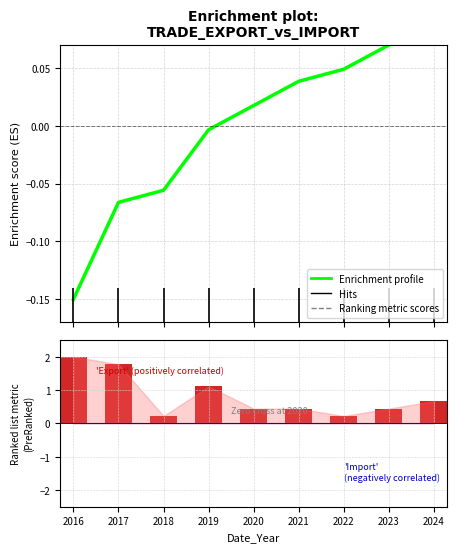

Count the number of data series in this chart.

1